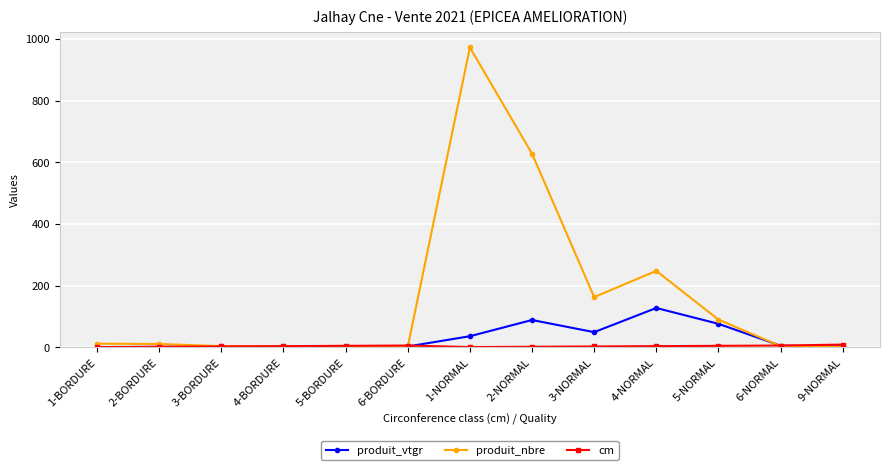

What position from the right is 3-NORMAL?

5